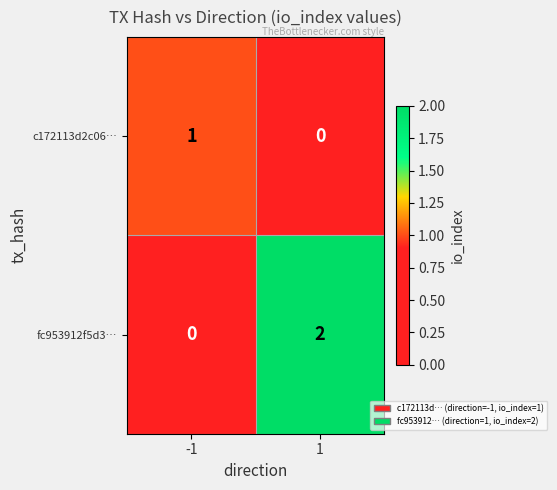

Is the value of fc953912f5d3… at -1 greater than the value of c172113d2c06… at -1?

No